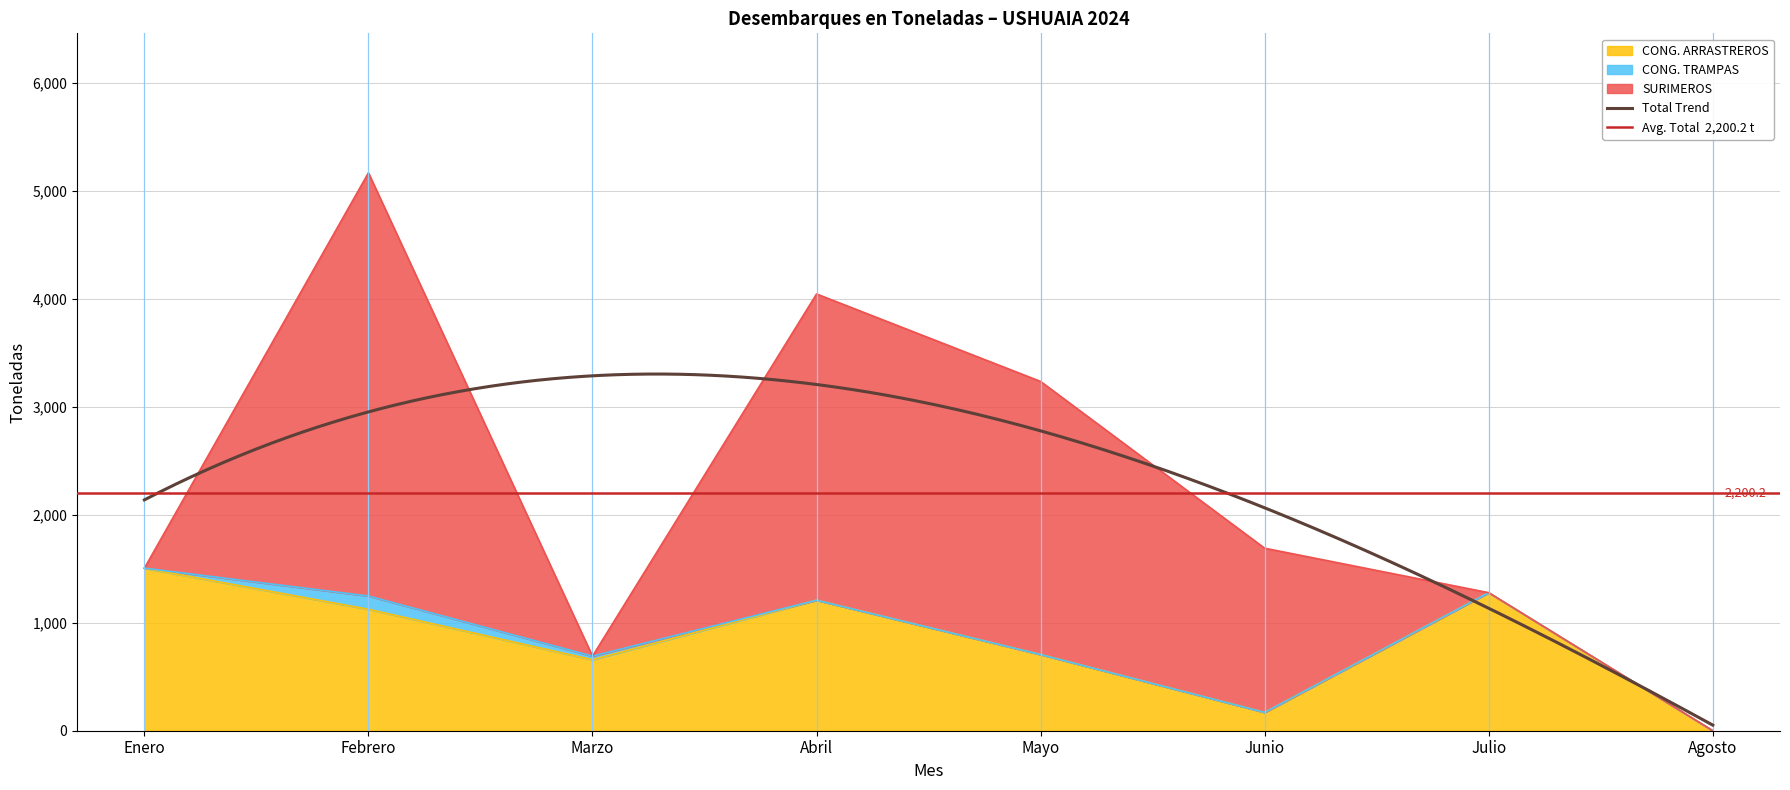

At which category does SURIMEROS reach its first local peak?

Febrero